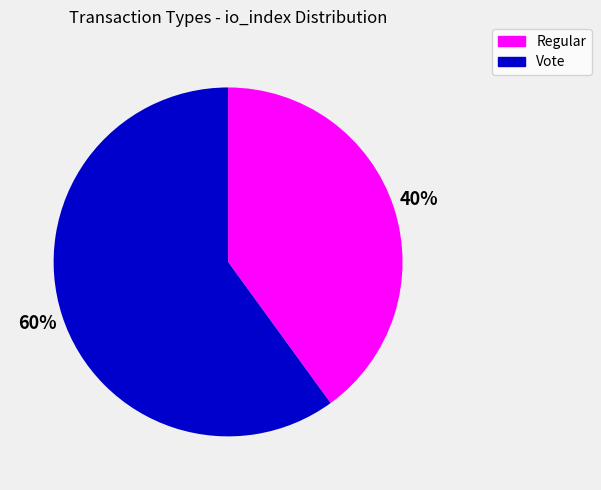

Which category accounts for the majority?

Vote